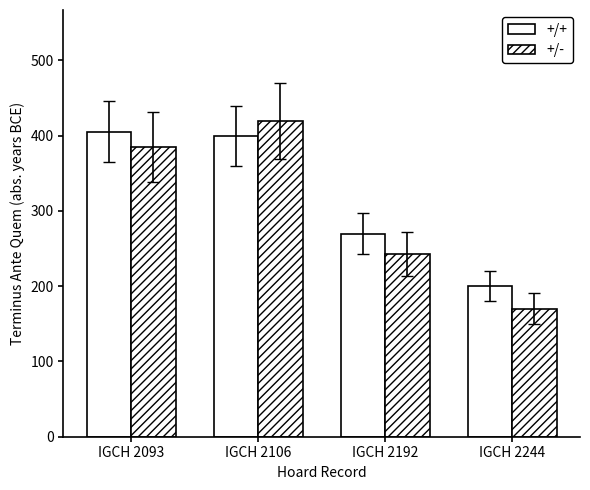

How many bars are there in total?

8